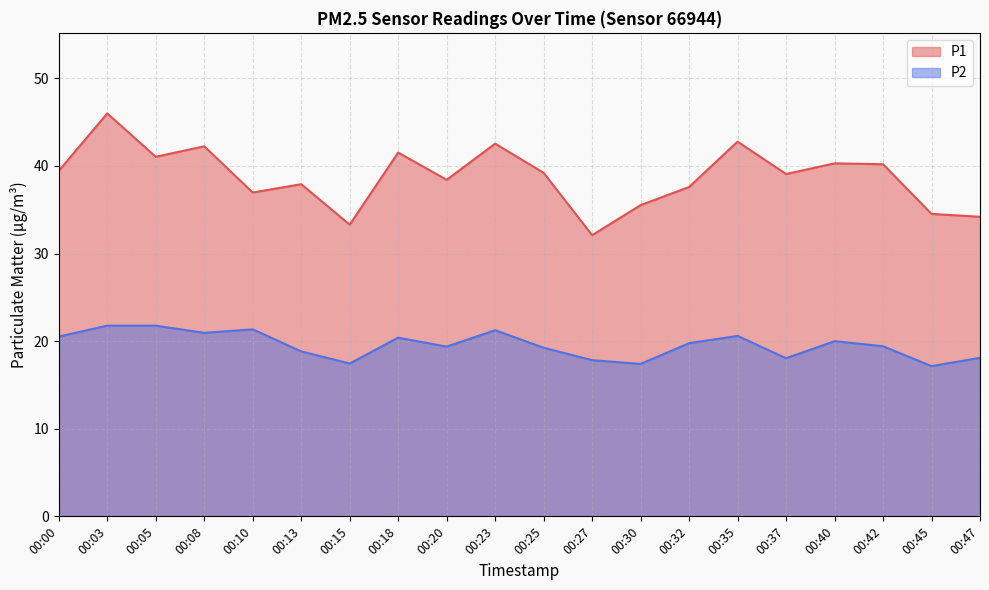

How many series are shown in this chart?

2